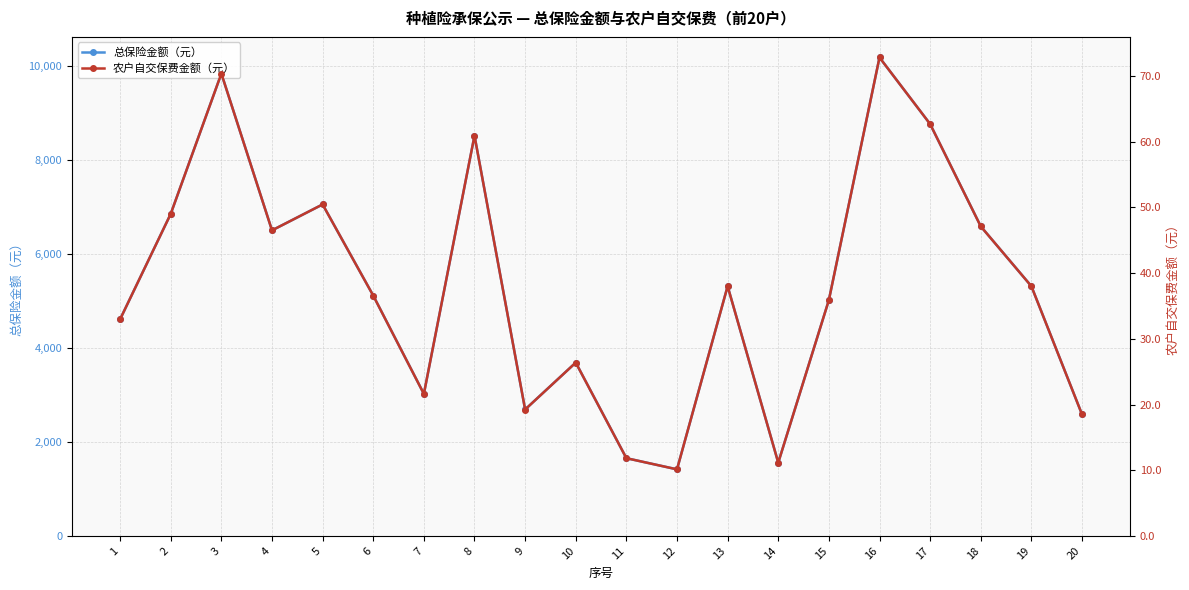

Which series changed the most between 6 and 18?

总保险金额（元）